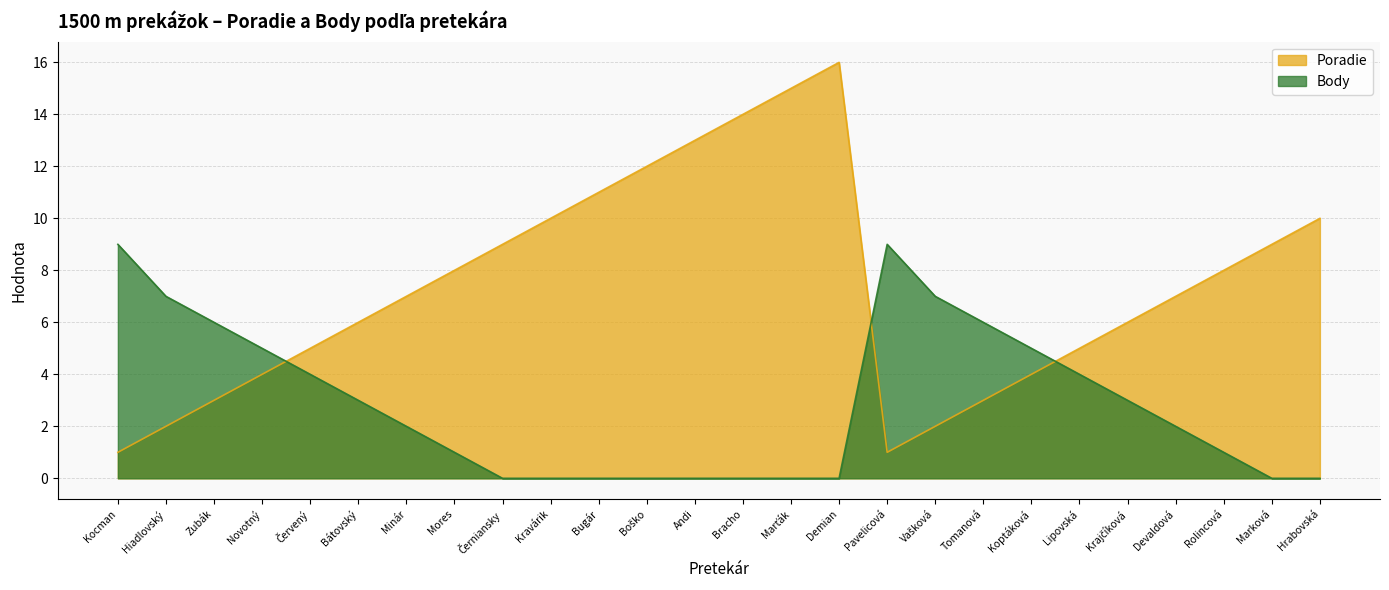

What is the difference between the maximum and minimum values in the Body series?

9